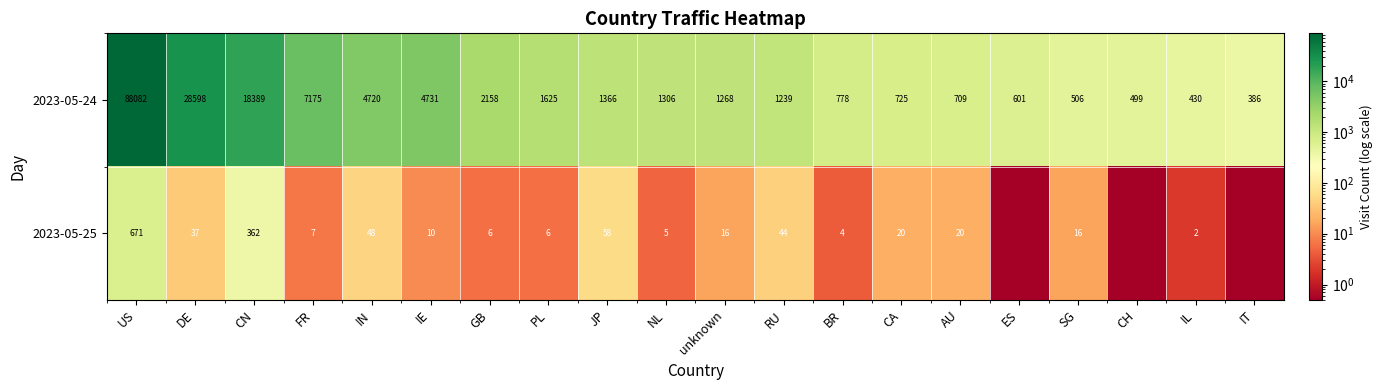

What is the difference between the maximum and second lowest values in the 2023-05-24 series?

87652.0